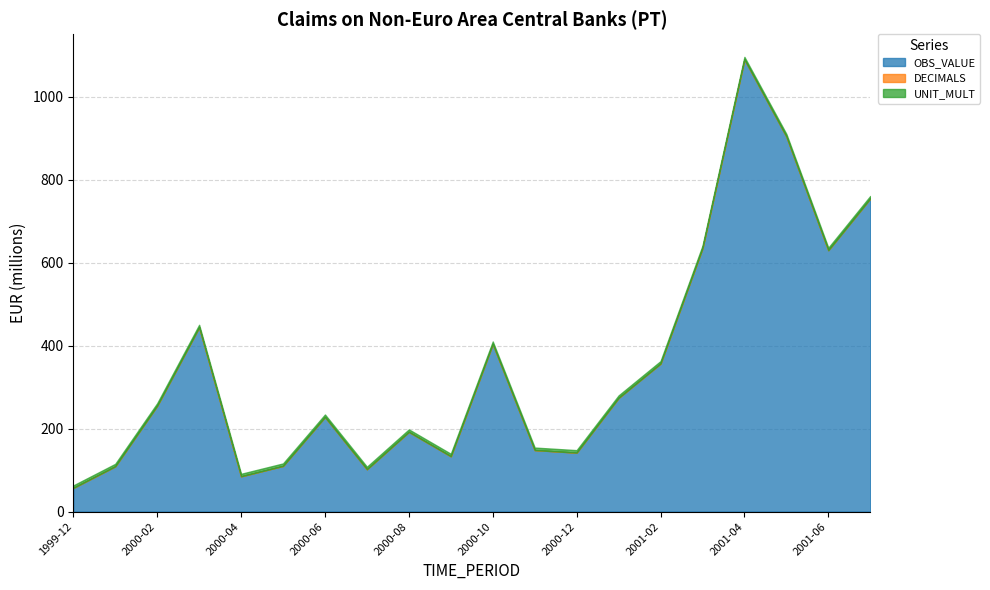

True or false: UNIT_MULT has a value of 3.1 at 2001-07.

False